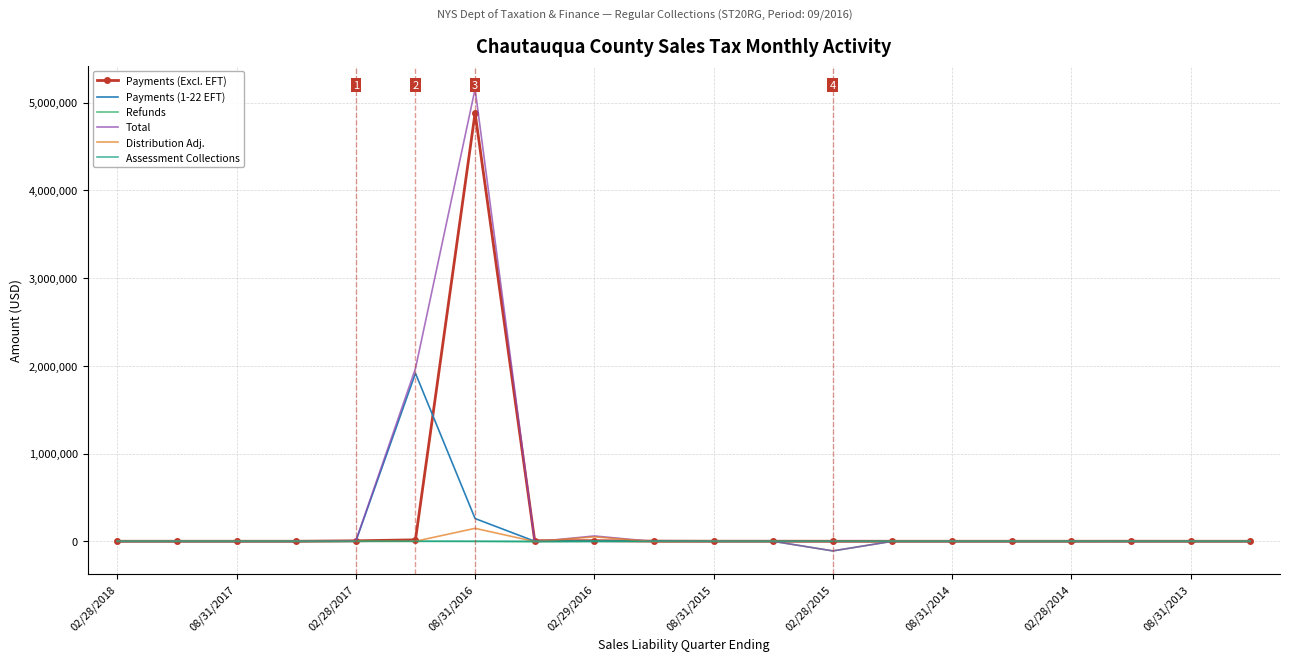

Which series has the largest range (max minus min)?

Total